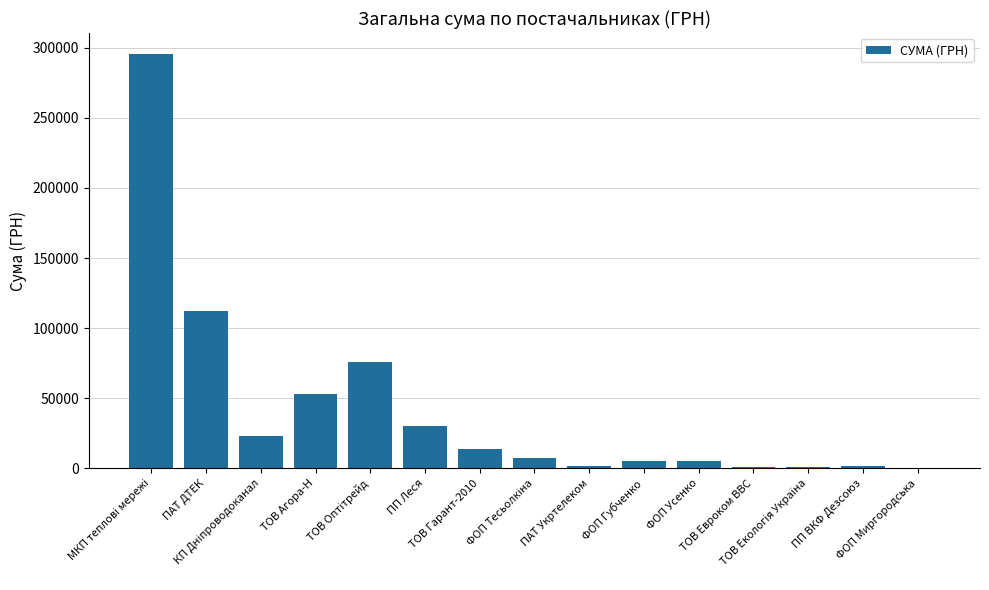

The value at ПАТ ДТЕК is 111990.4. True or false?

True